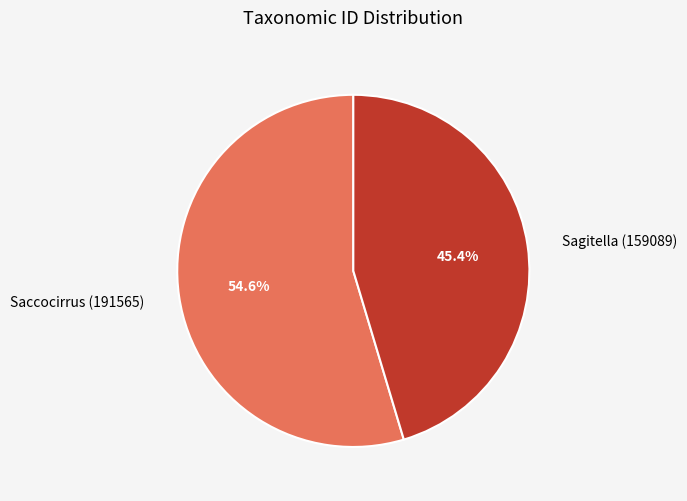

Which category has the biggest portion of the pie?

Saccocirrus (191565)